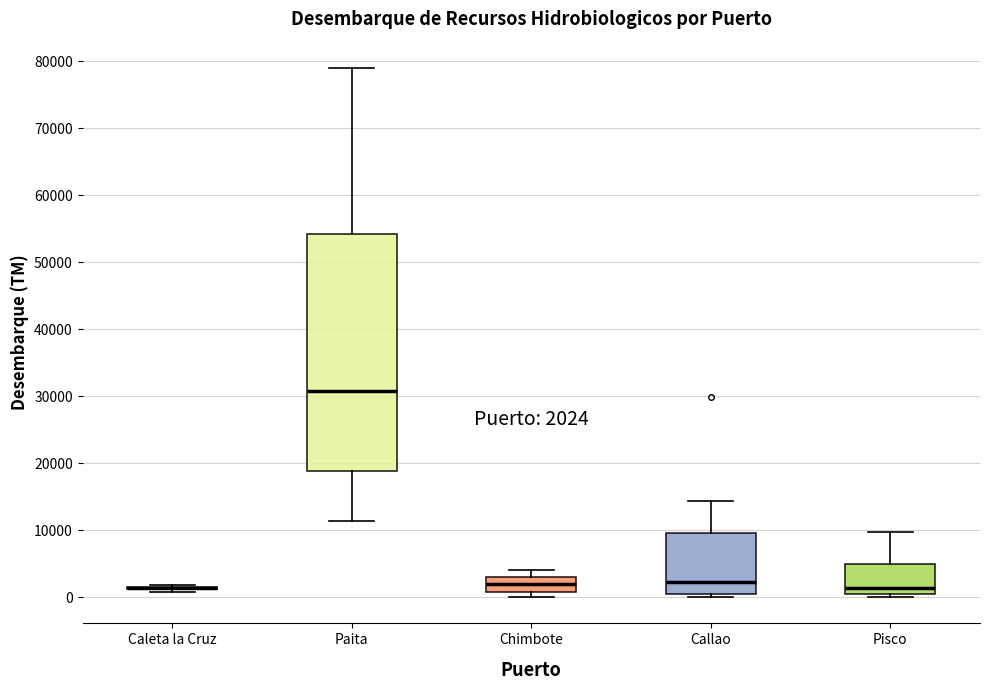

Comparing the boxes themselves (not the whiskers), which one is the tallest?

Paita